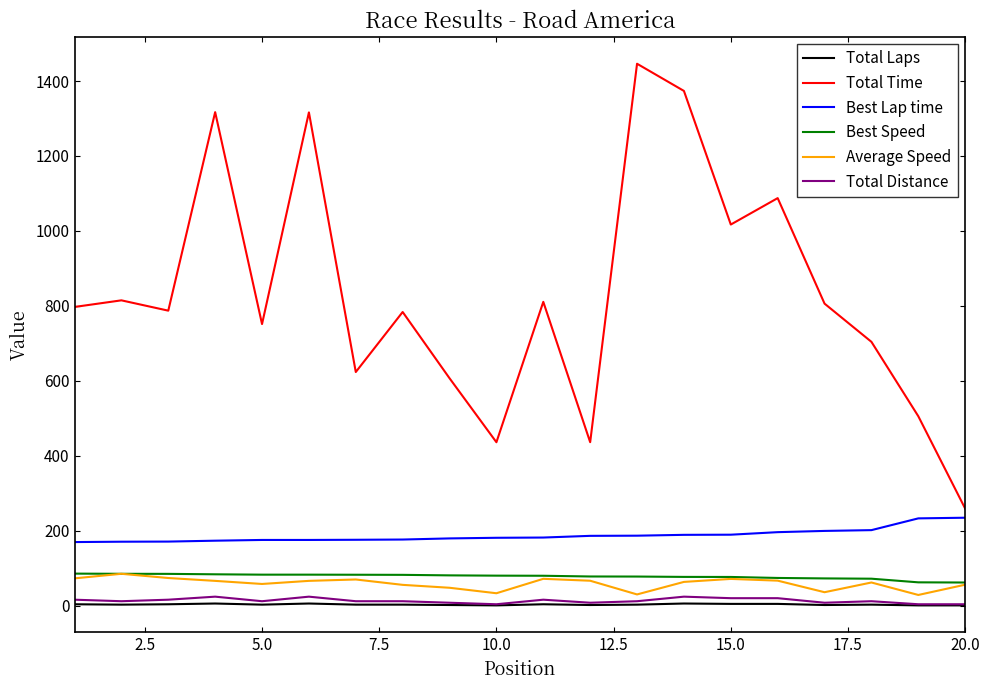

Which series has the widest spread of values?

Total Time